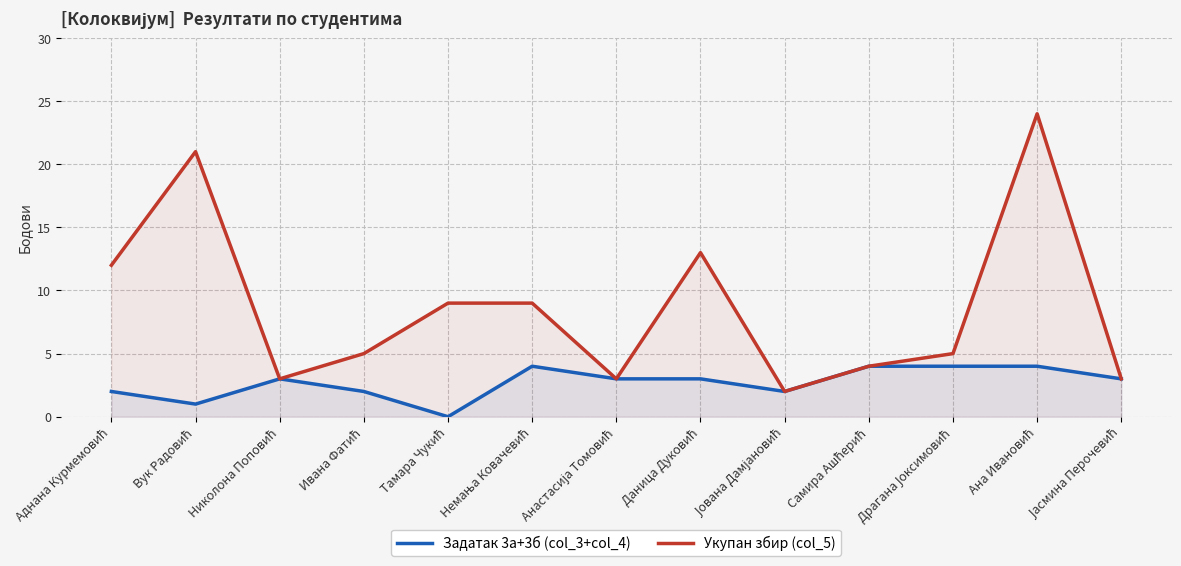

True or false: Задатак 3а+3б (col_3+col_4) and Укупан збир (col_5) intersect in this chart.

False